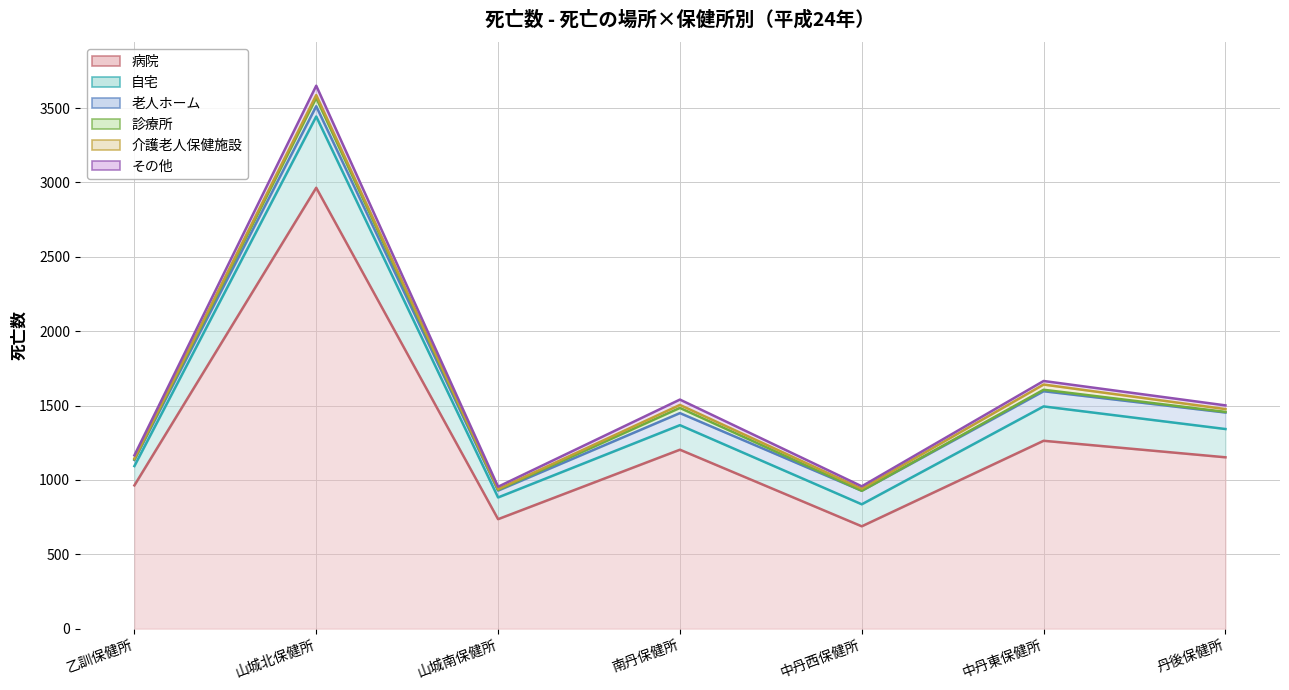

What is the minimum value for その他?

16